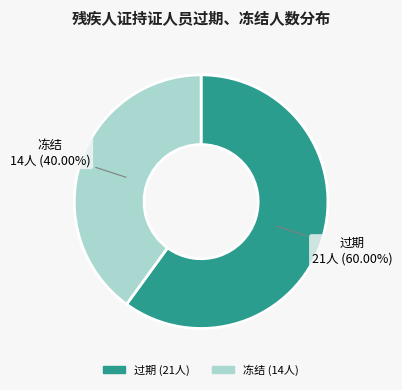

Combined, do 冻结 and 过期 account for over 50%?

Yes